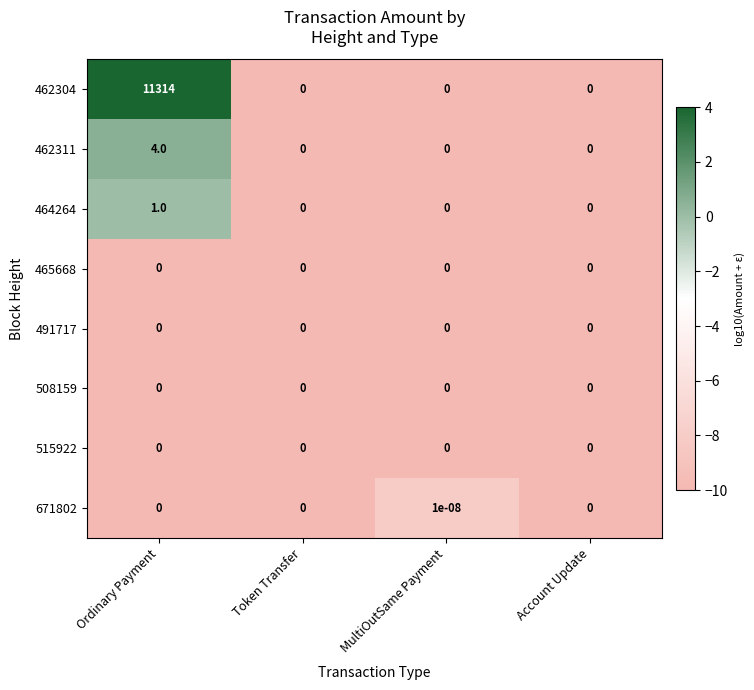

How many data points does each series have?

4